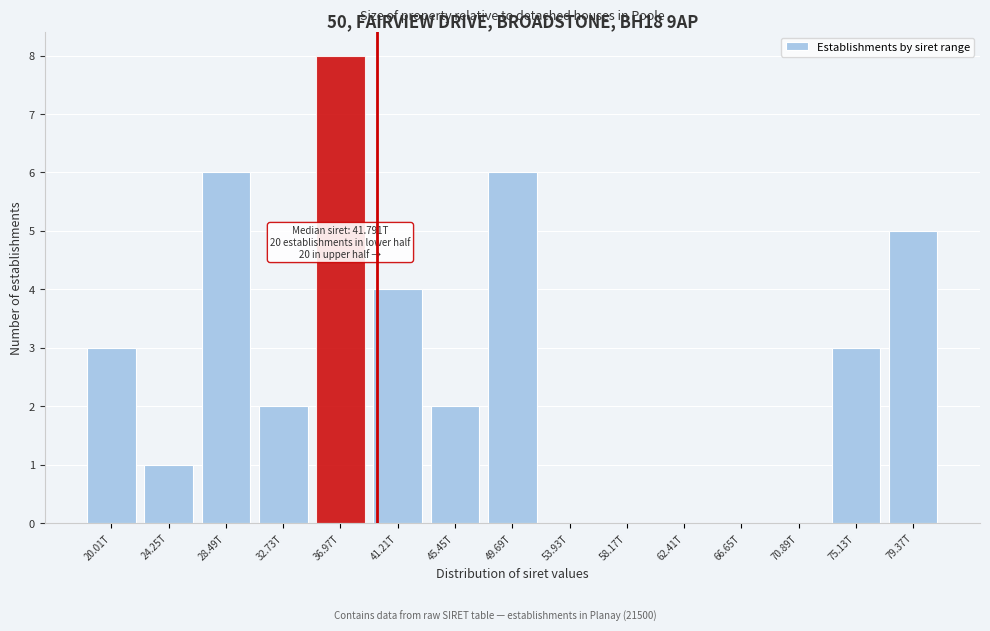

Reading left to right, extract all data points from this chart.

20.01T=3	24.25T=1	28.49T=6	32.73T=2	36.97T=8	41.21T=4	45.45T=2	49.69T=6	53.93T=0	58.17T=0	62.41T=0	66.65T=0	70.89T=0	75.13T=3	79.37T=5